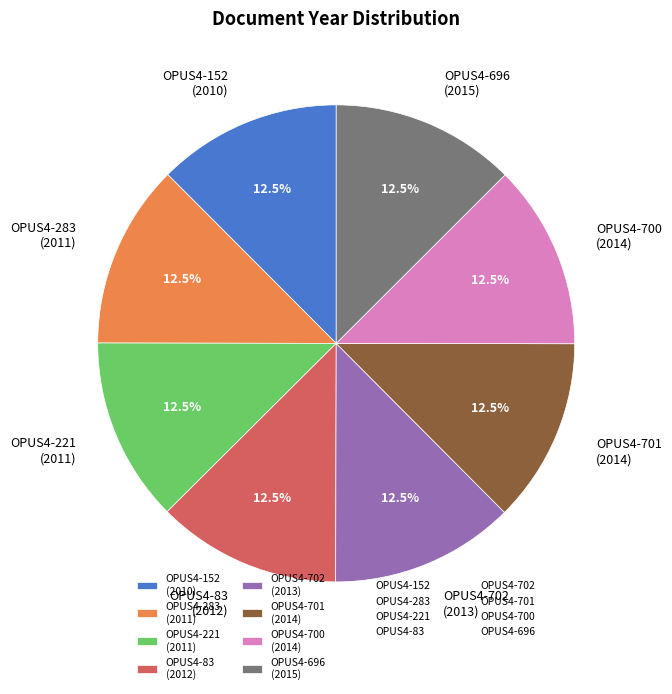

What is the ratio of the value at OPUS4-696 (2015) to the value at OPUS4-83 (2012)?

1.0